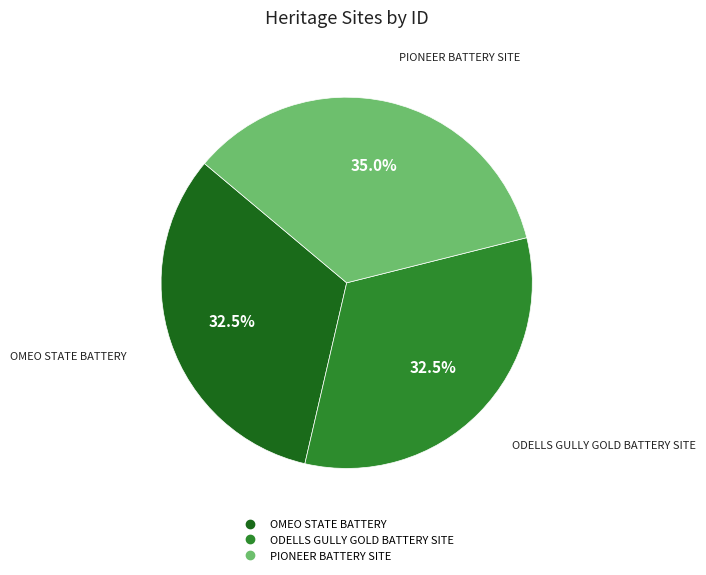

How much of the chart is everything except OMEO STATE BATTERY?

67.5%